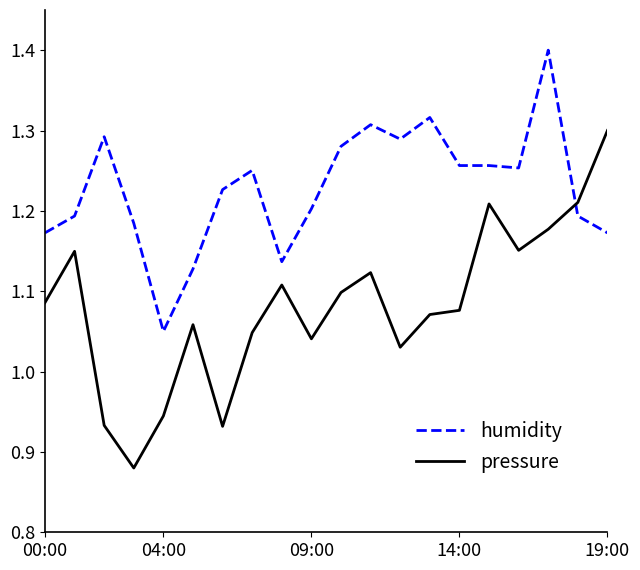

How many lines are shown in the chart?

2